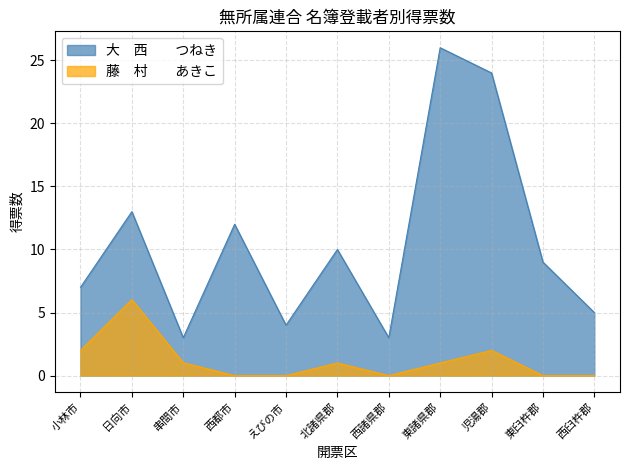

What is the maximum value for 大　西　　つねき?

26.0